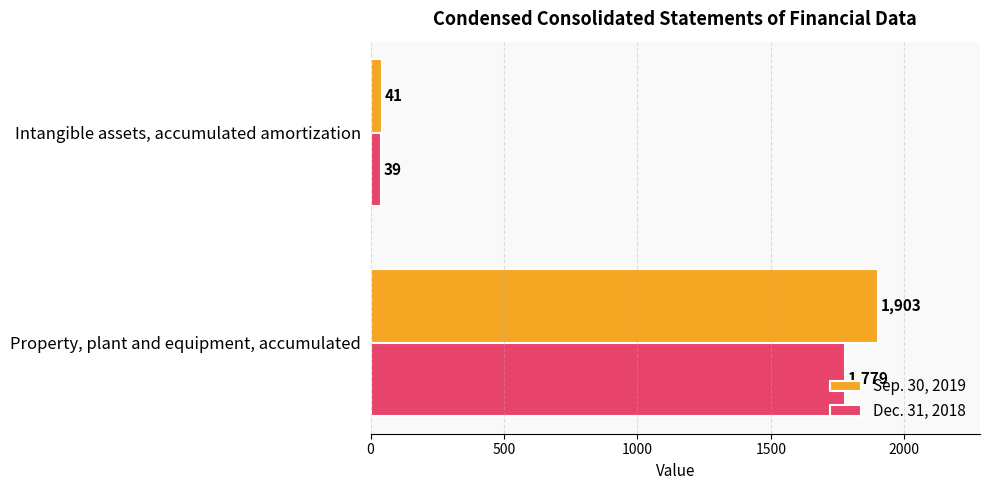

At Intangible assets, accumulated amortization, list the series in order from largest to smallest.

Sep. 30, 2019, Dec. 31, 2018